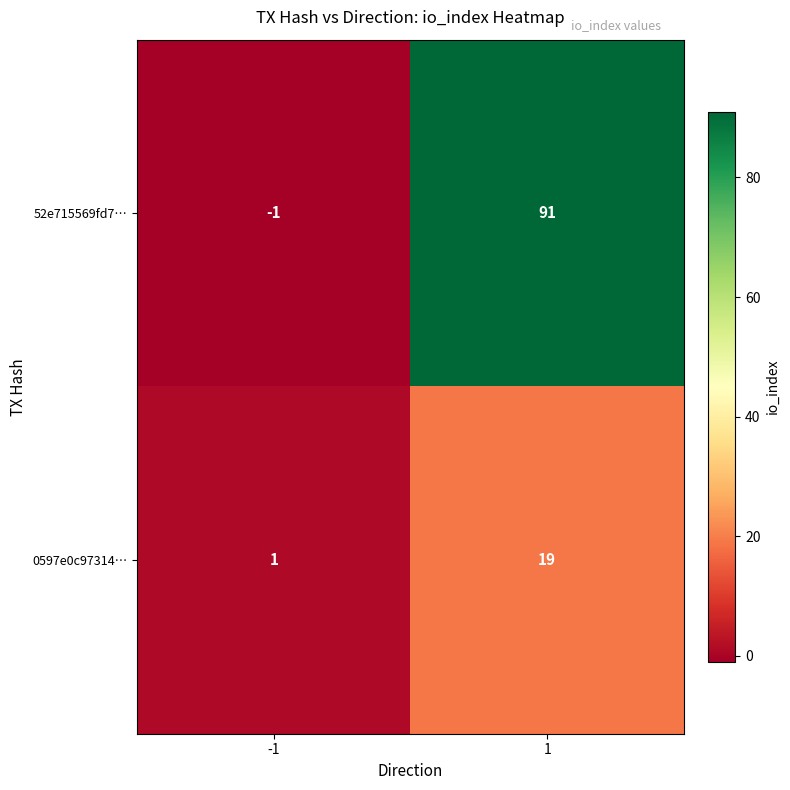

Which series has the largest total across all categories?

52e715569fd7…